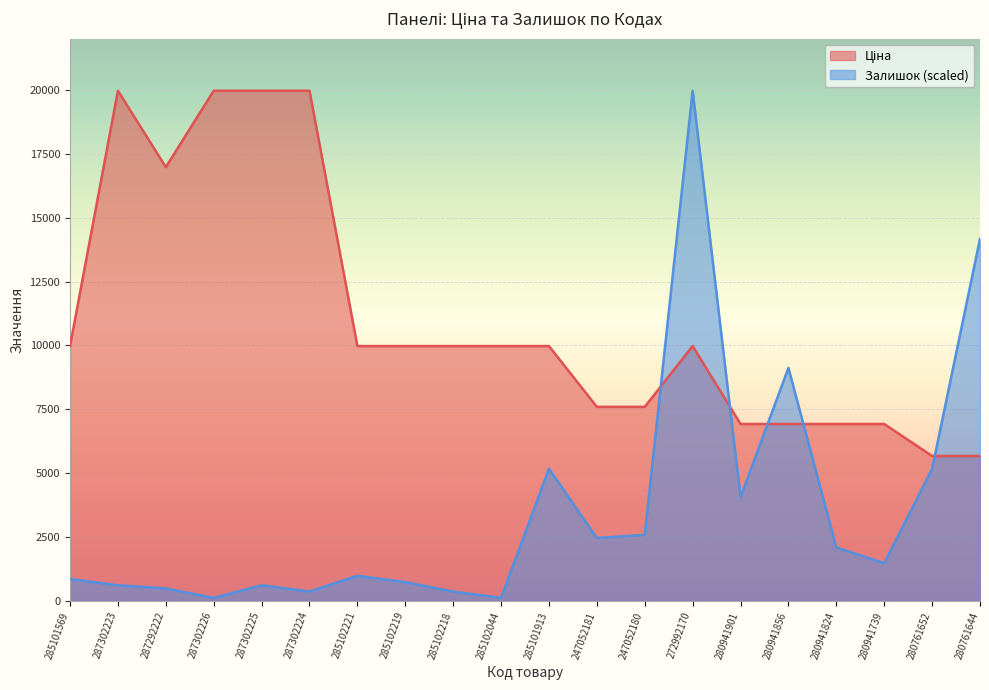

What value does the Ціна series have at 272992170?

9975.0